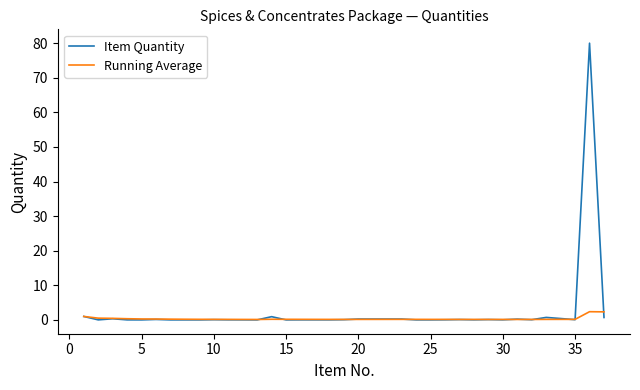

Which series has the widest spread of values?

Item Quantity